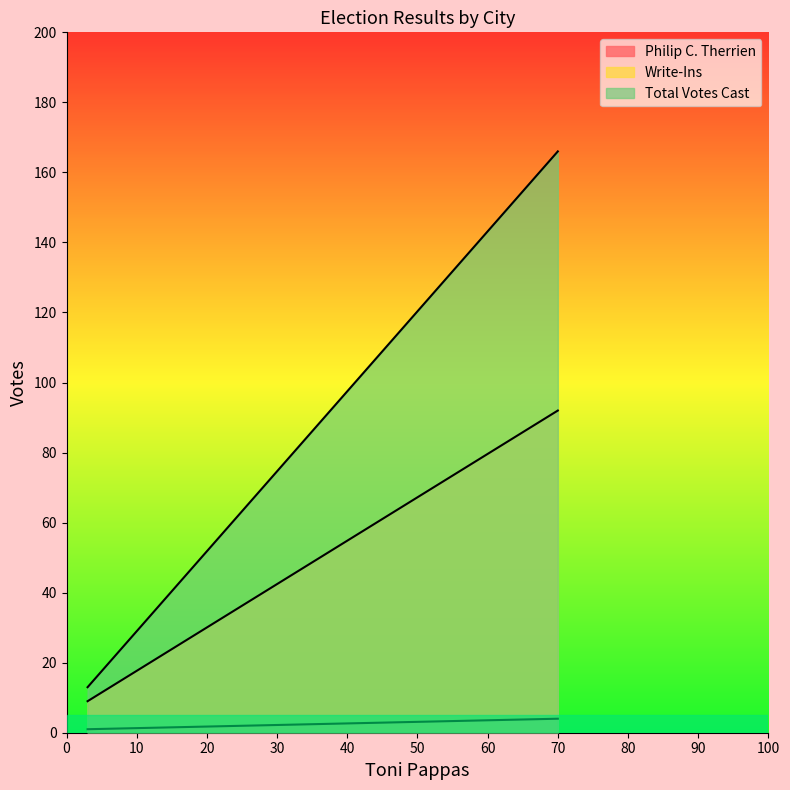

Is it true that Philip C. Therrien equals 1 at Bedford?

True